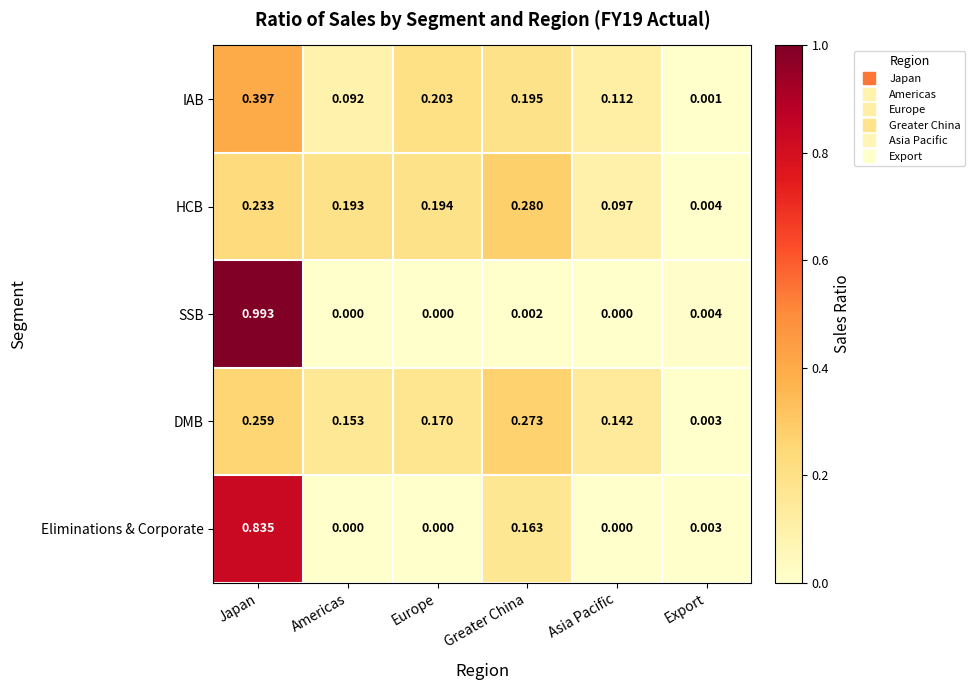

Is the value of DMB at Greater China greater than the value of SSB at Americas?

Yes